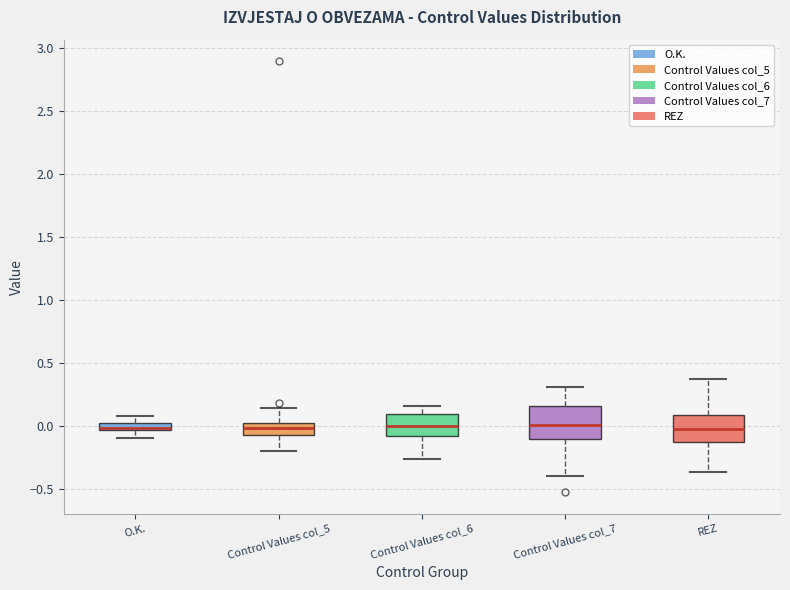

Where does the lower whisker of the box for REZ end on the y-axis? The values are not printed on the chart, so give them approximately, as read against the axis.

-0.35